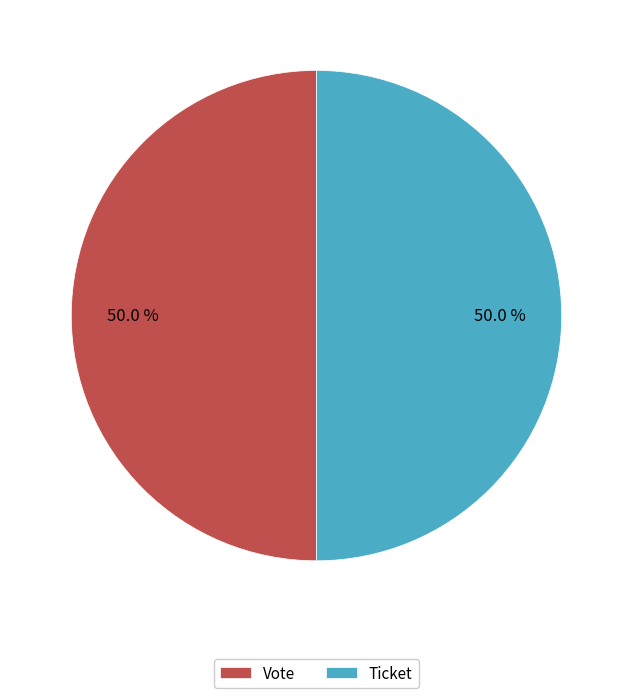

What percentage is NOT represented by Vote?

50.0%